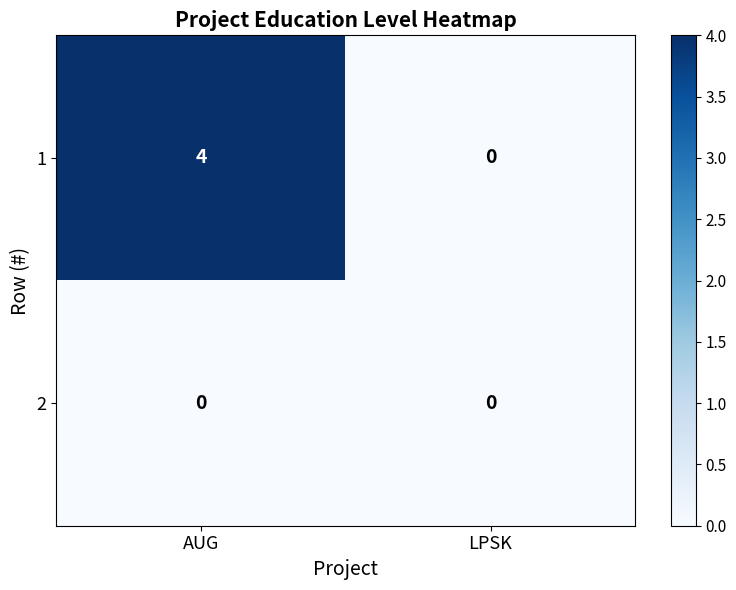

At which label does 1 reach its peak?

AUG